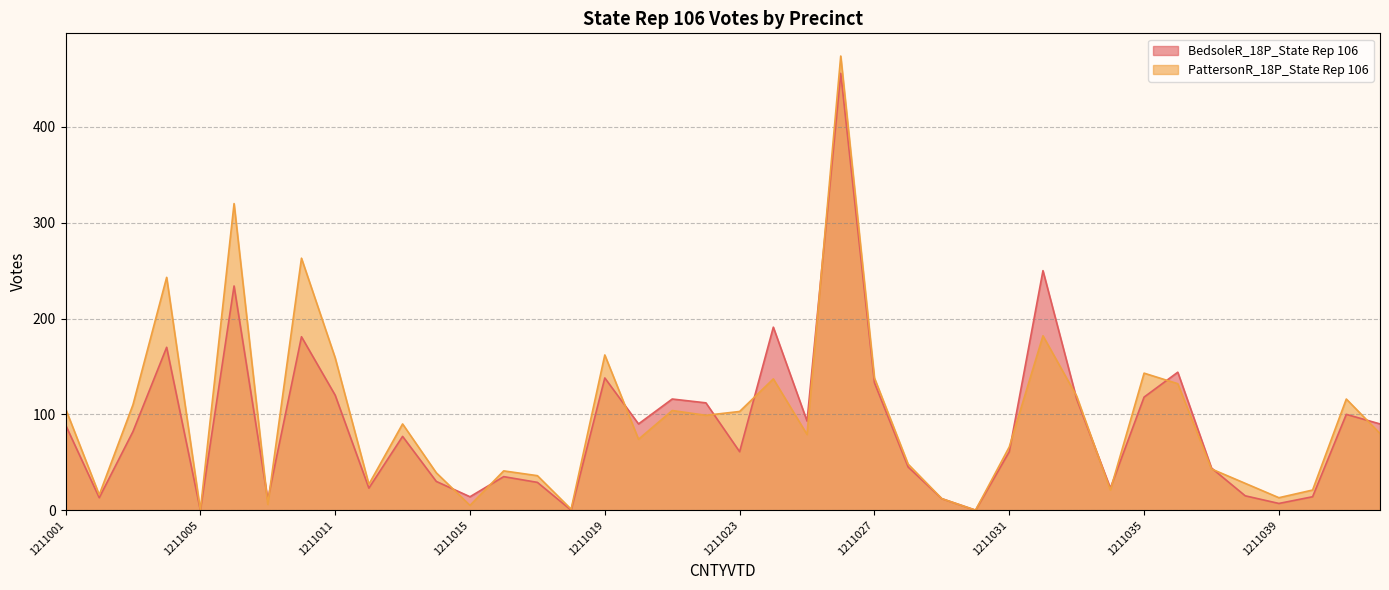

What is the difference between the PattersonR_18P_State Rep 106 values at 1211028 and 1211029?

36